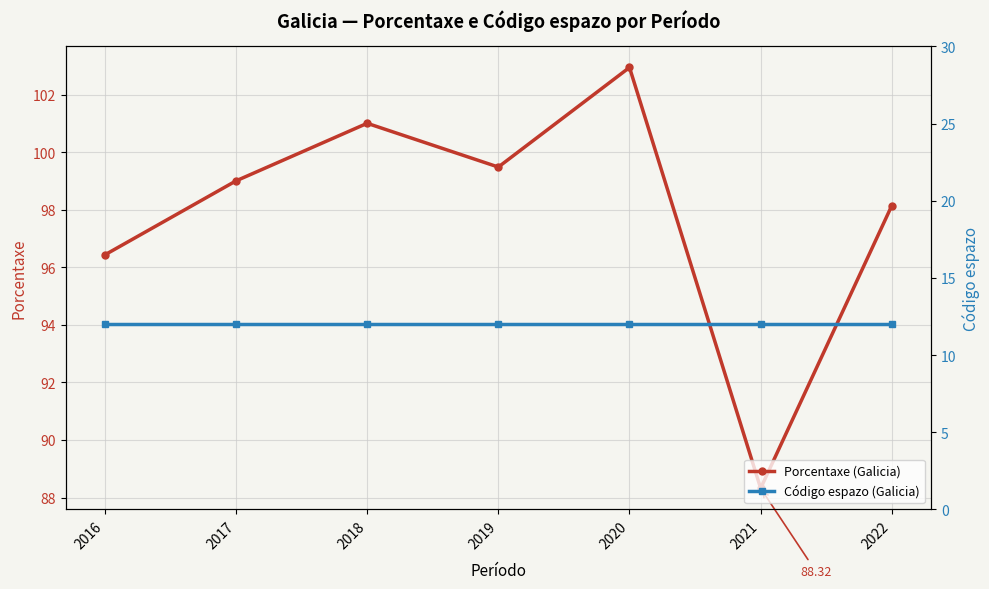

What is the smallest value displayed?

12.0